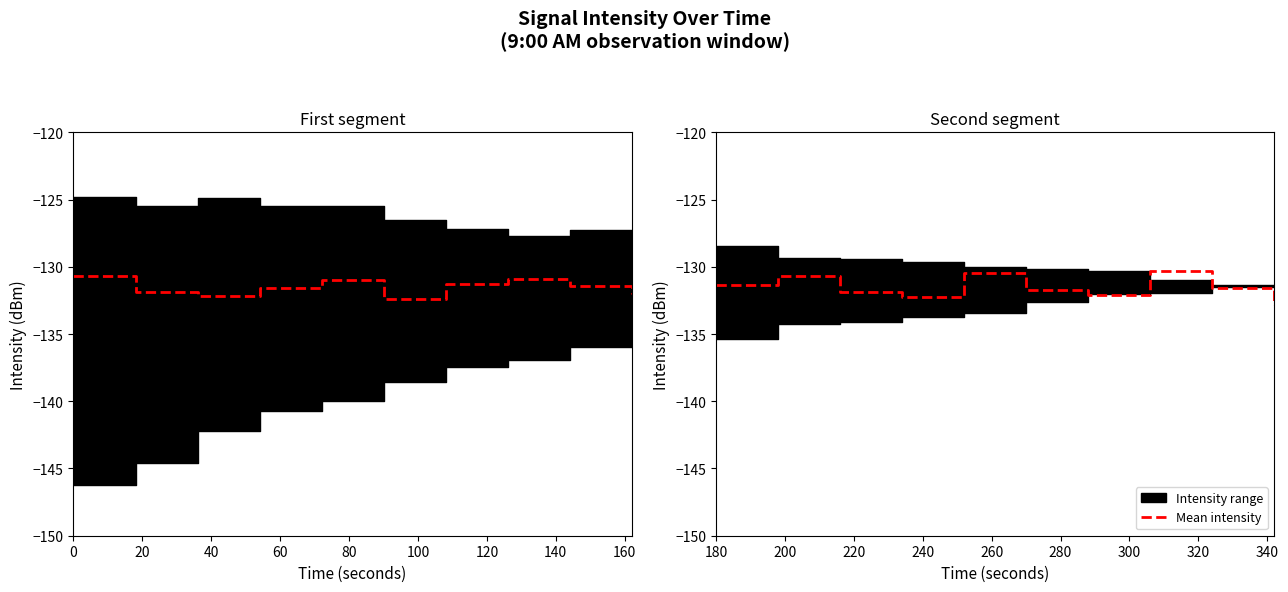

Is it true that the value at 160 is -192.7?

False